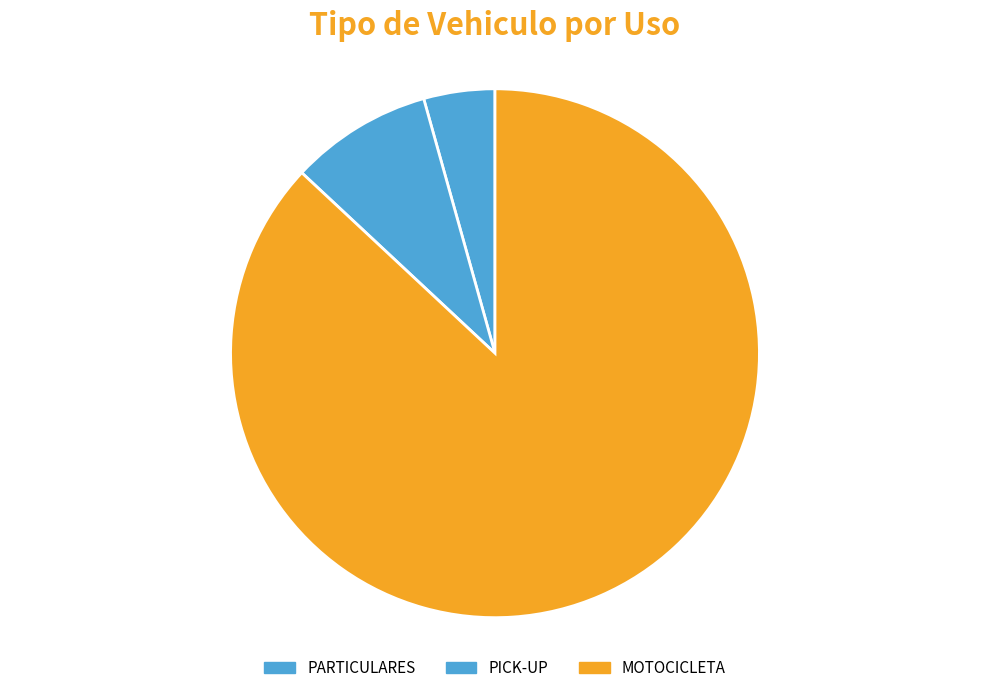

Is the sum of MOTOCICLETA and PARTICULARES greater than half?

Yes